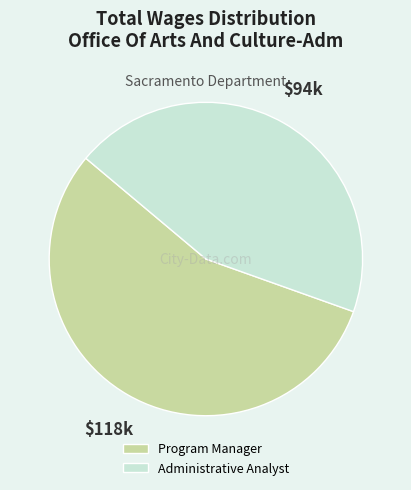

Between Program Manager and Administrative Analyst, which is larger?

Program Manager